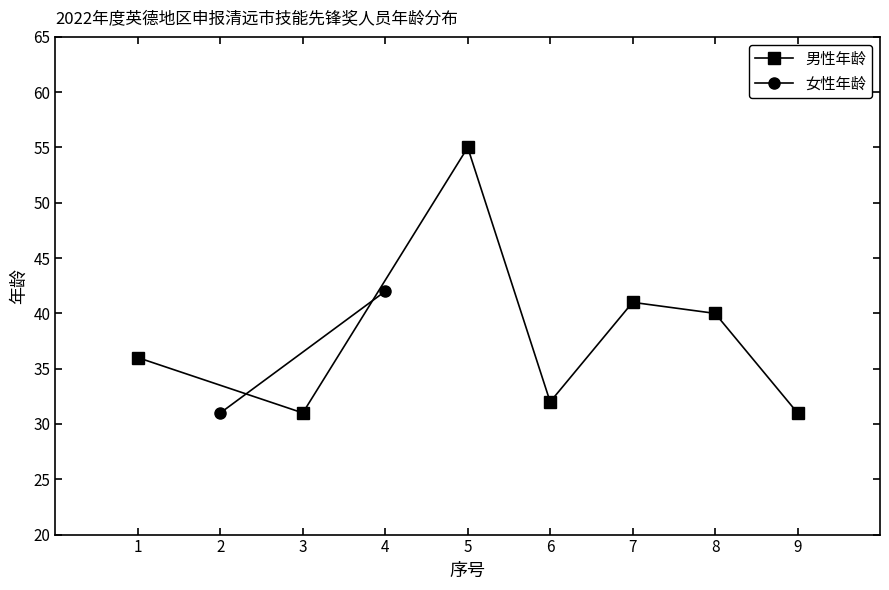

How many data points are above 36?

3